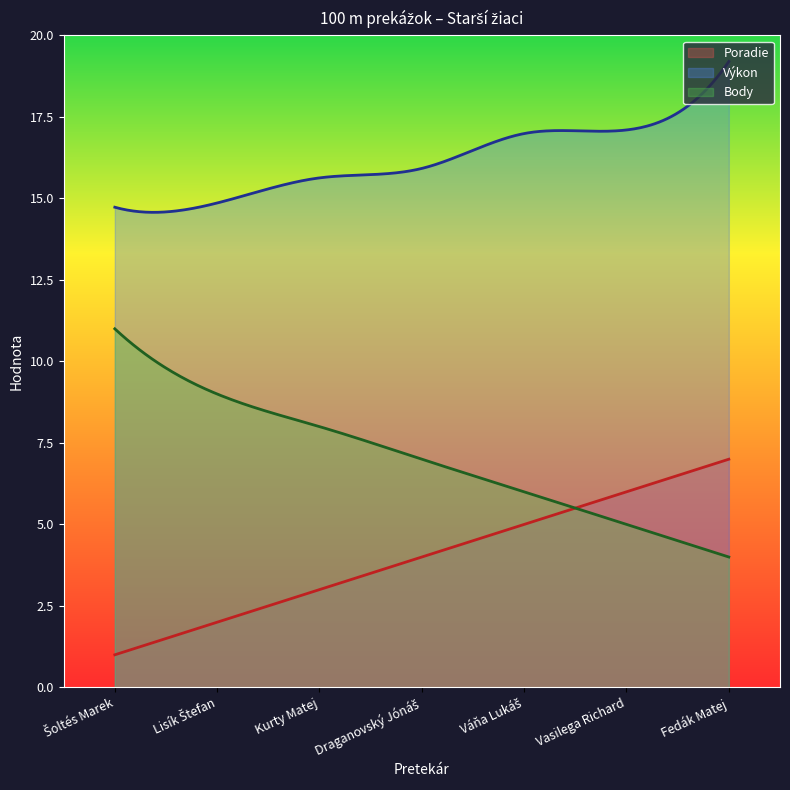

After their last crossing, which series has the higher values: Poradie or Body?

Poradie